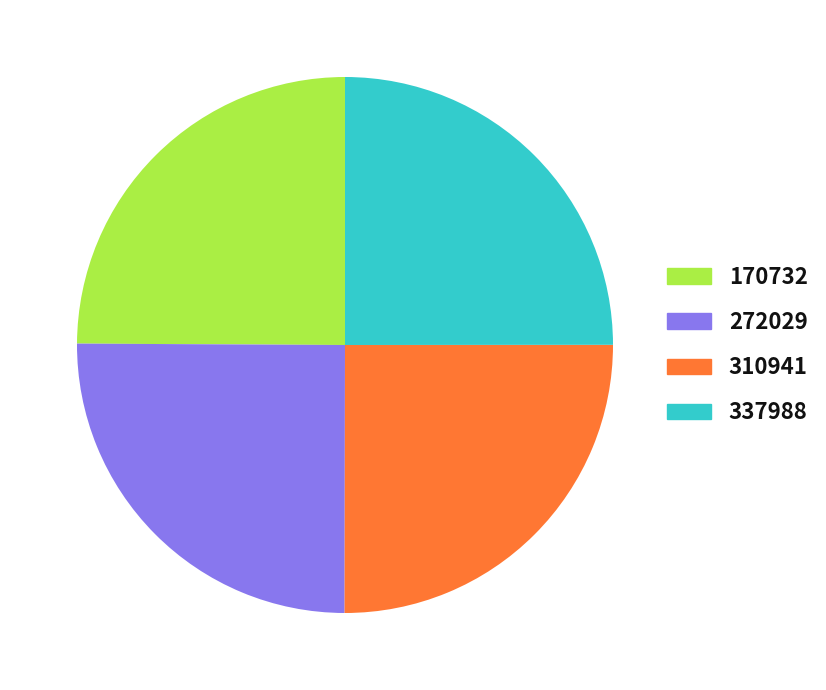

Approximately how many times larger is the value at 310941 compared to 170732?

1.0